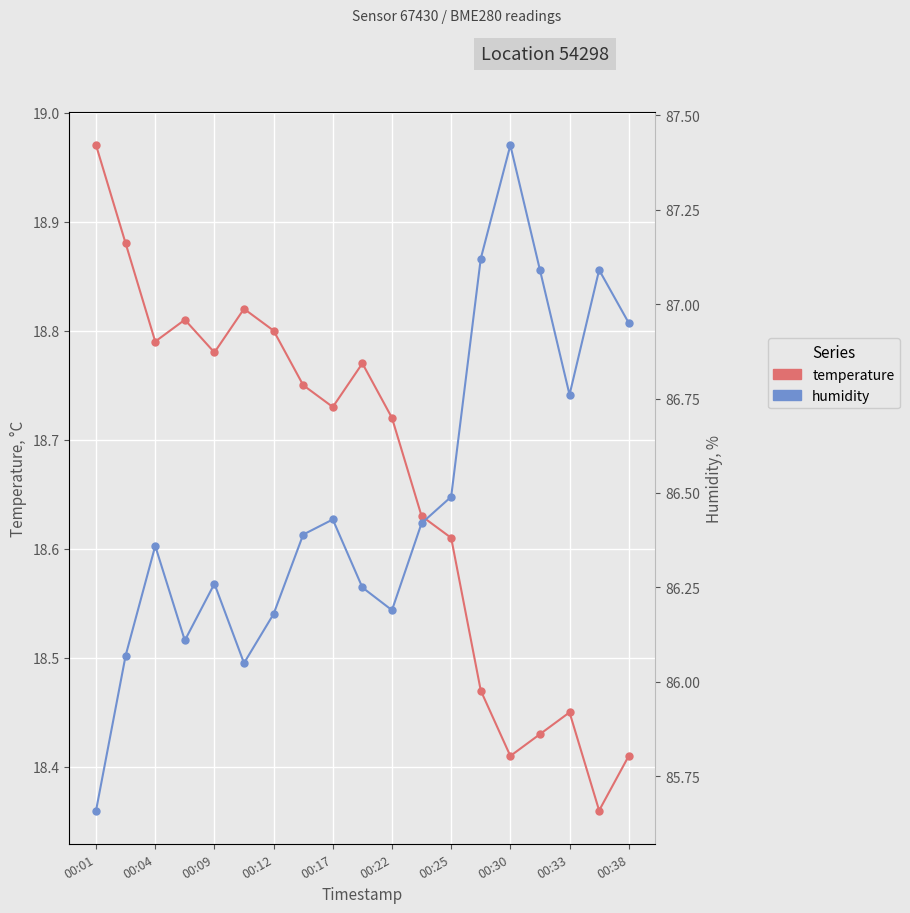

Which series changed the most between 00:30 and 00:38?

humidity